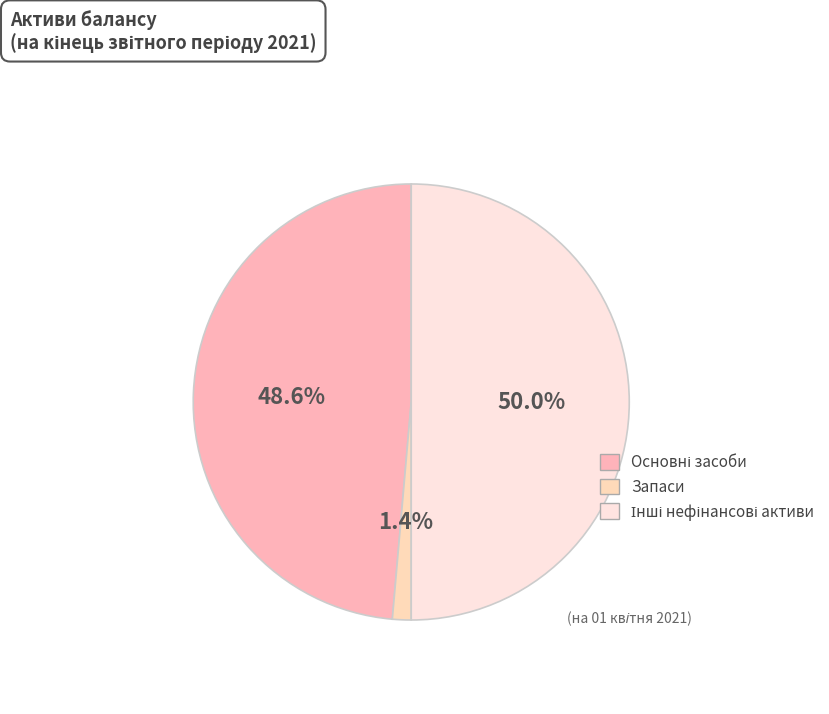

Count the number of slices in the pie.

3